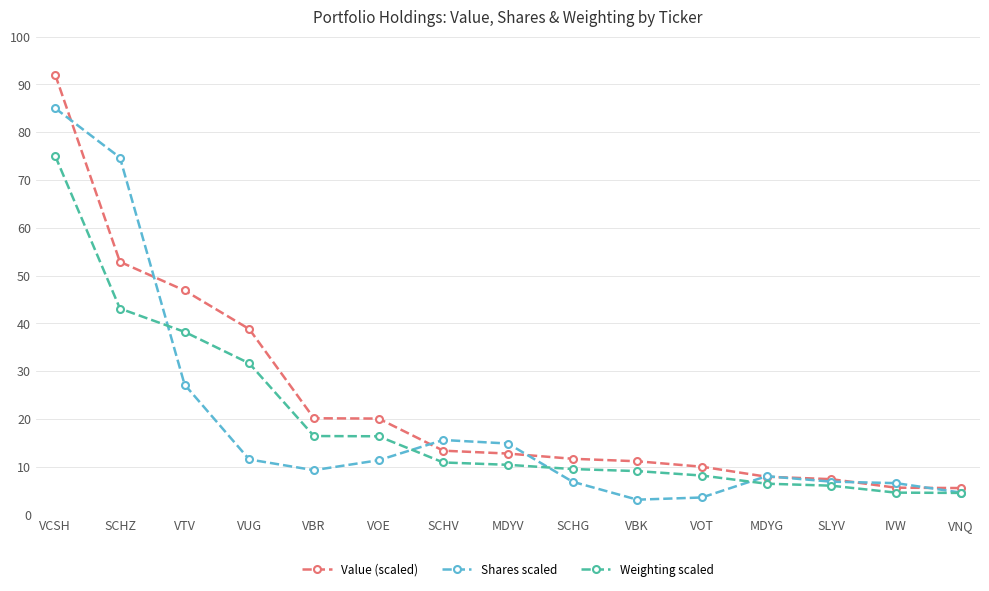

Is it true that Value (scaled) equals 20.0 at SCHZ?

False